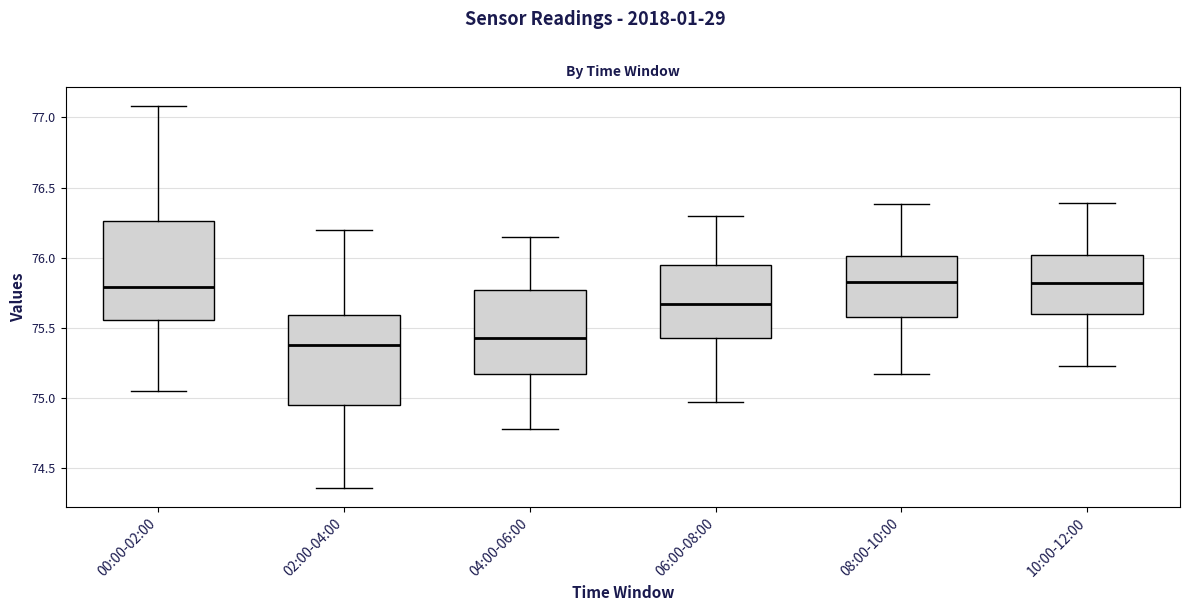

Reading left to right, read every box against the y-axis: the position of its median line, the range the box covers, and the ends of its whiskers. The values are not printed on the chart, so give them approximately, as read against the axis.

00:00-02:00: median 75.80, box 75.55 to 76.25, whiskers 75.05 to 77.10
02:00-04:00: median 75.40, box 74.95 to 75.60, whiskers 74.35 to 76.20
04:00-06:00: median 75.45, box 75.15 to 75.75, whiskers 74.80 to 76.15
06:00-08:00: median 75.65, box 75.45 to 75.95, whiskers 74.95 to 76.30
08:00-10:00: median 75.85, box 75.60 to 76.00, whiskers 75.15 to 76.40
10:00-12:00: median 75.80, box 75.60 to 76.00, whiskers 75.25 to 76.40